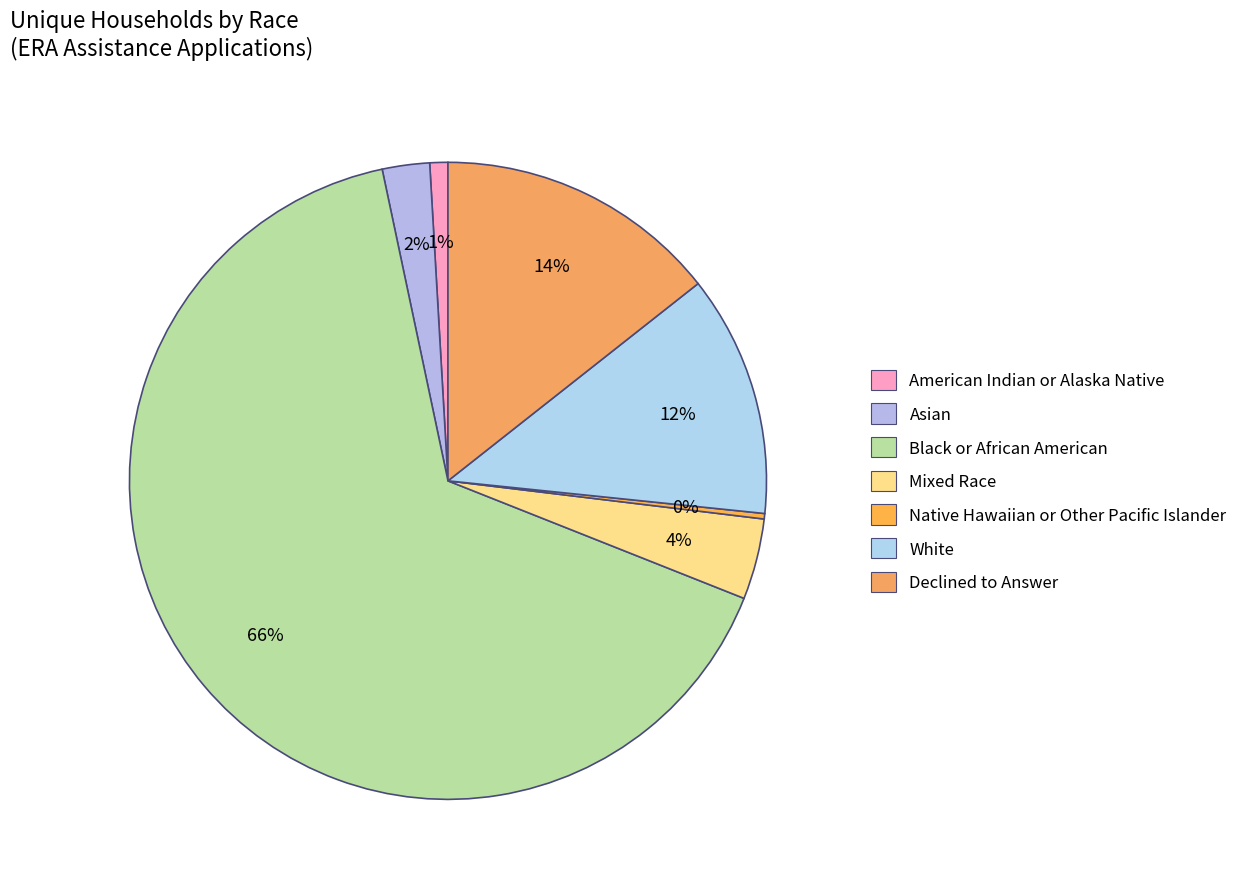

The White slice represents 27% of the pie. True or false?

False